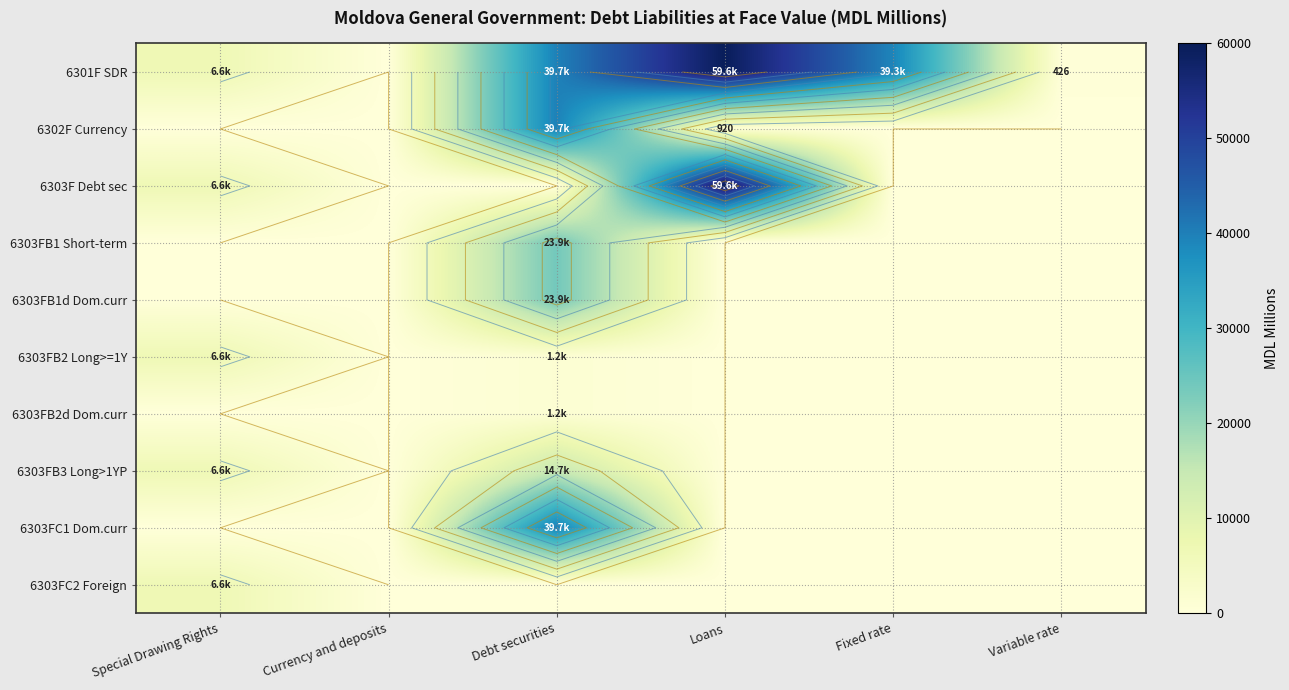

Which series has the largest range (max minus min)?

6301F SDR